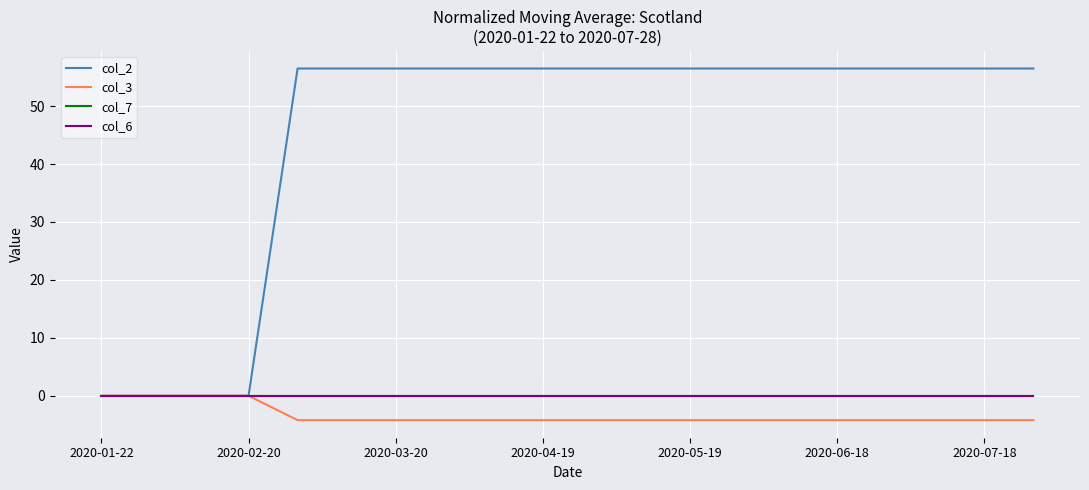

At which category is the sum across all series the highest?

2020-05-19